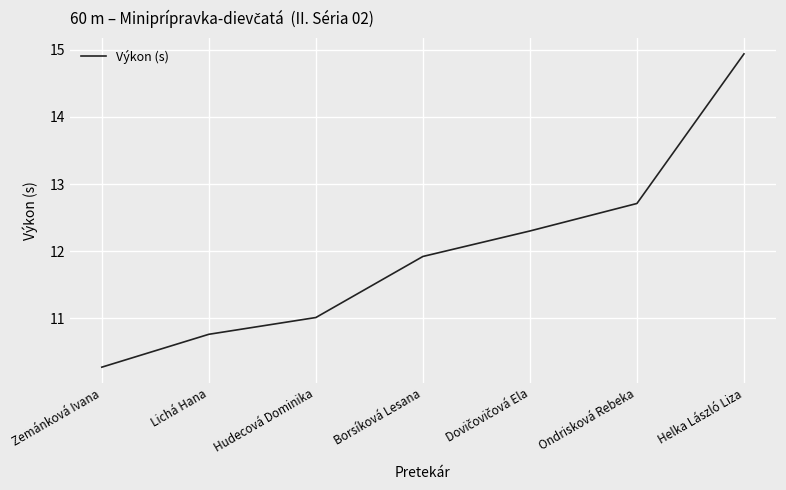

What is the sum of all values?

83.9